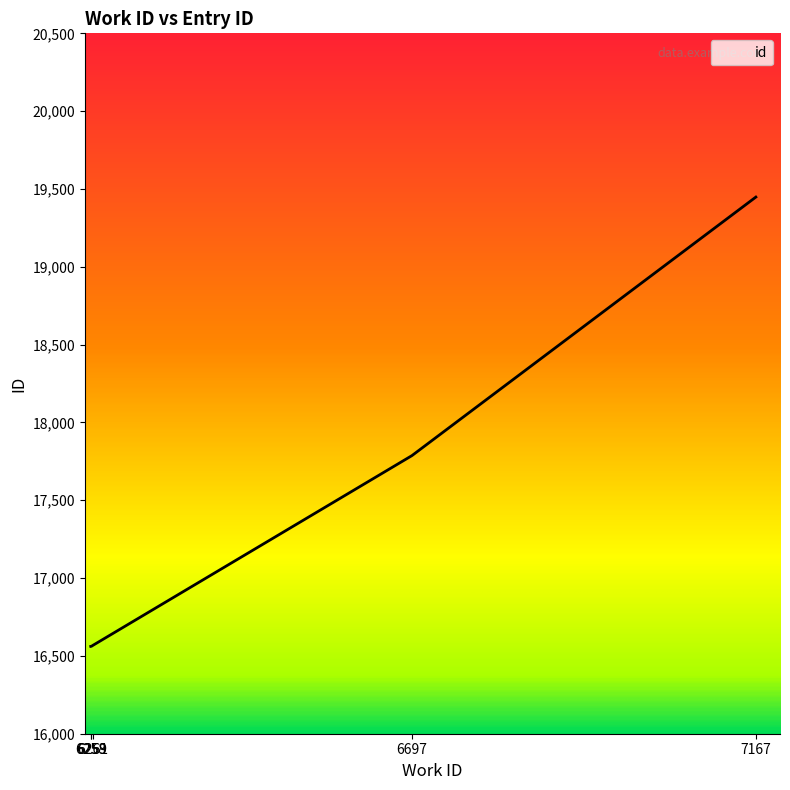

What is the sum of the values at 6697 and 6261?

34355